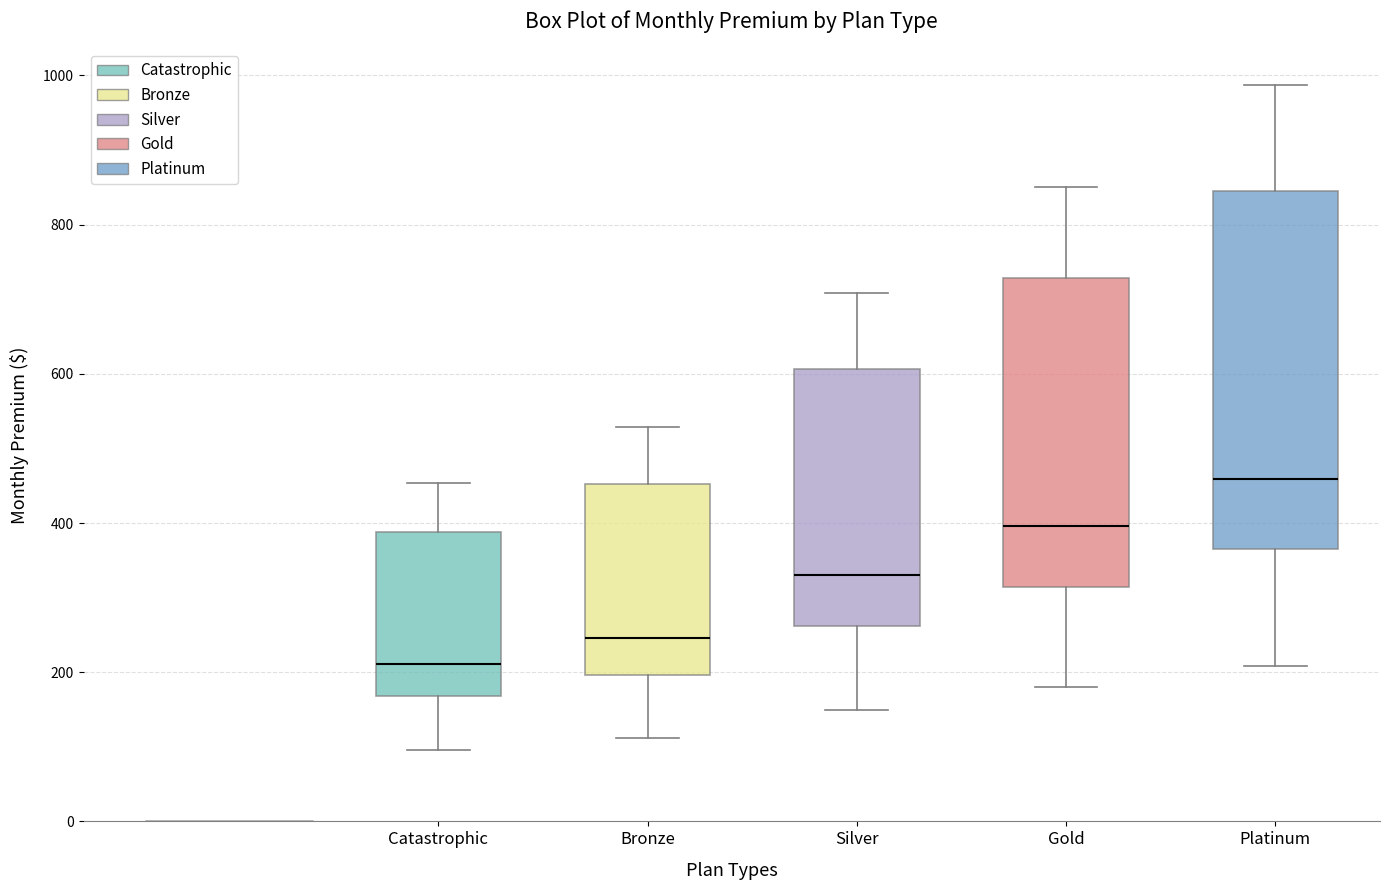

Reading left to right, transcribe this box plot: for each box, give where its median line is, the range the box spans, and where its two whiskers end, as read against the y-axis. The values are not printed on the chart, so give them approximately, as read against the axis.

Catastrophic: median 220, box 160 to 380, whiskers 100 to 460
Bronze: median 240, box 200 to 460, whiskers 120 to 520
Silver: median 320, box 260 to 600, whiskers 140 to 700
Gold: median 400, box 320 to 720, whiskers 180 to 860
Platinum: median 460, box 360 to 840, whiskers 200 to 980